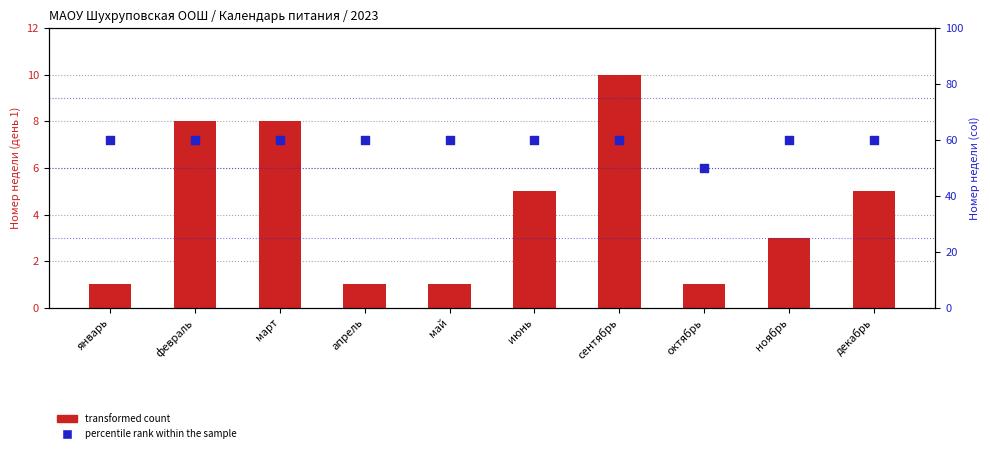

At which category is the sum across all series the highest?

сентябрь